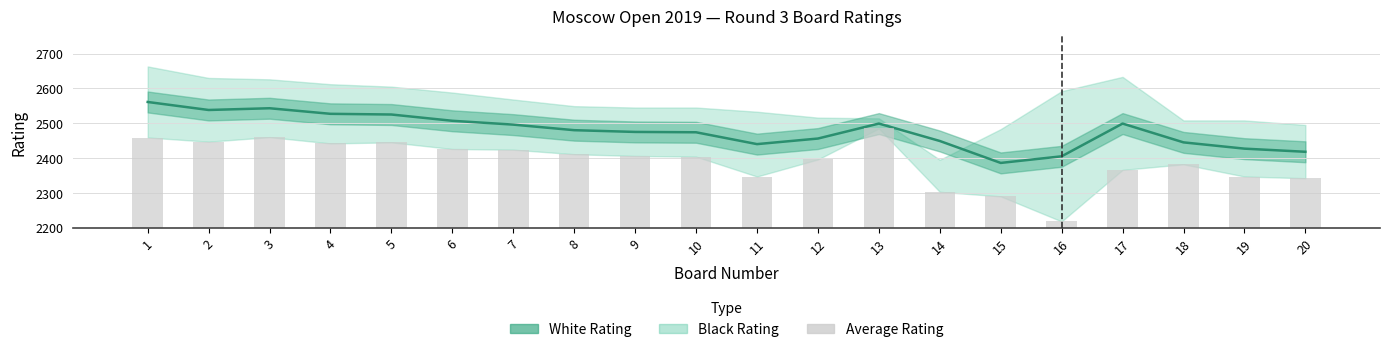

What is the difference between the maximum and minimum values?

175